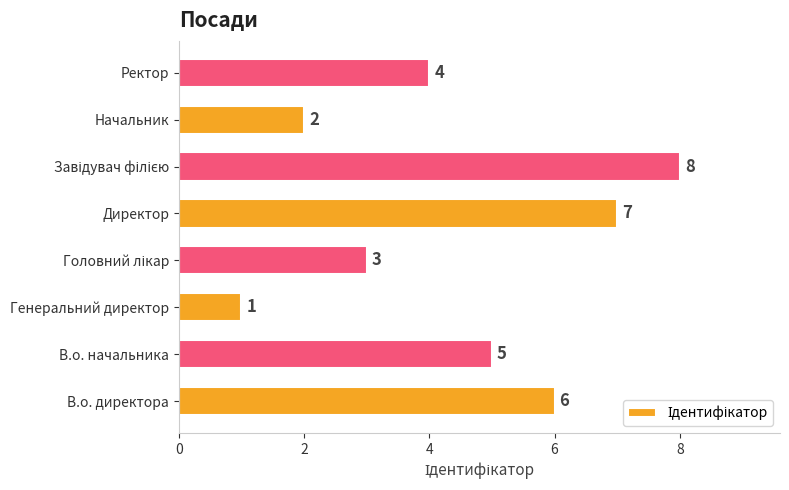

The value at Директор is 7. True or false?

True